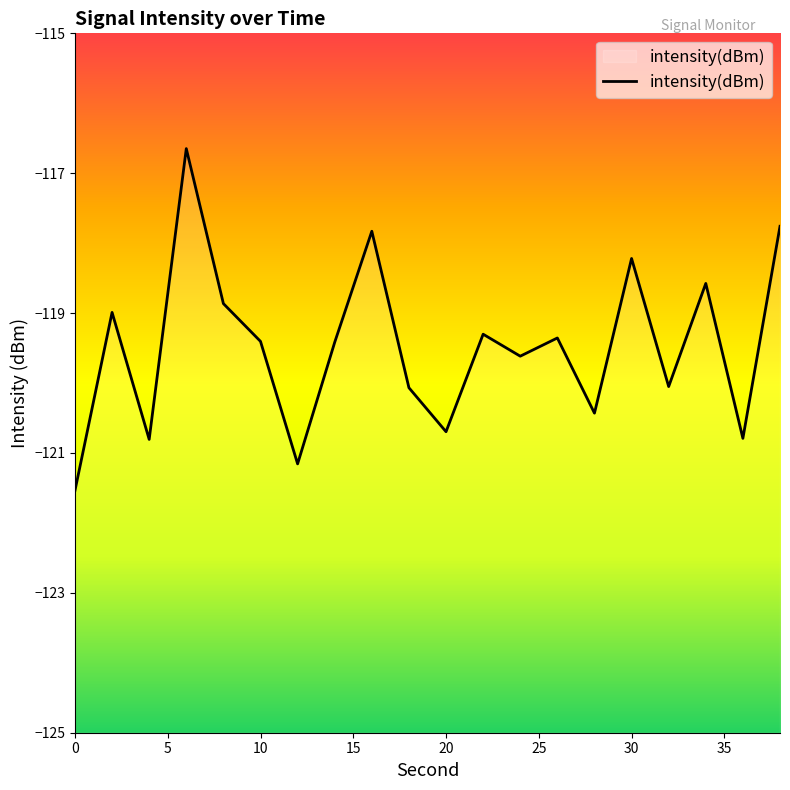

What is the average value?

-119.5